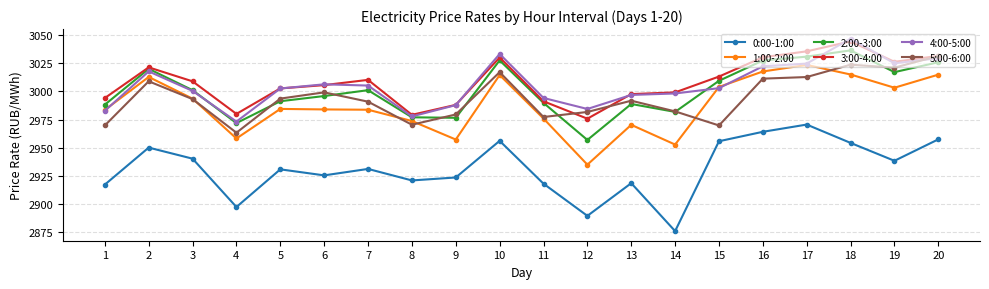

Is this an area chart (filled region under the line)?

No